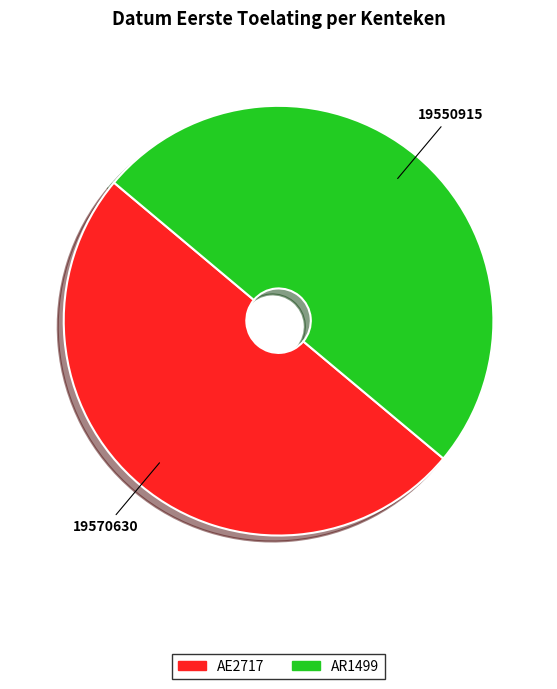

Approximately how many times larger is the value at AE2717 compared to AR1499?

1.0